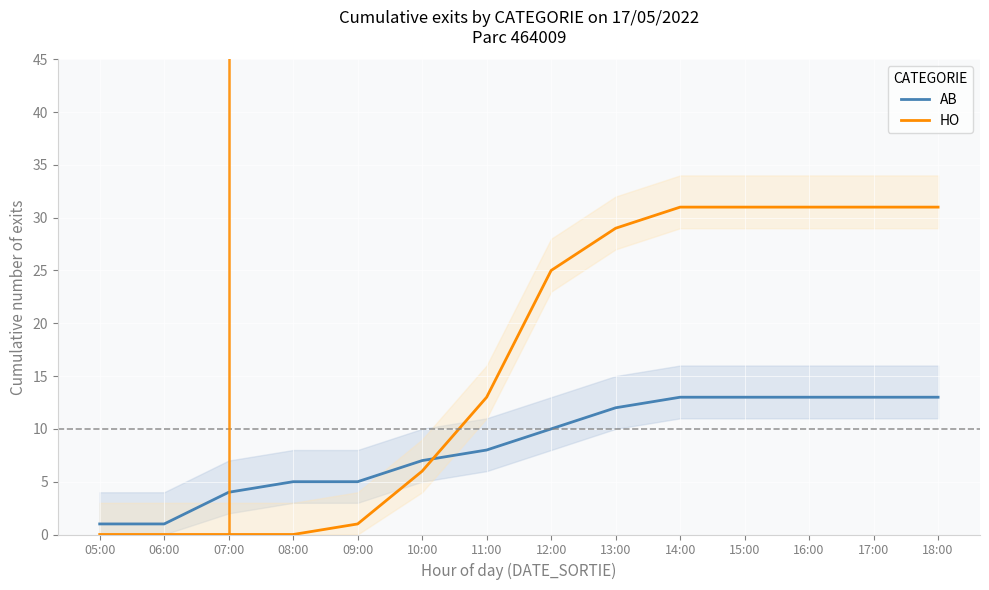

Where does the AB series first go above 10?

13:00